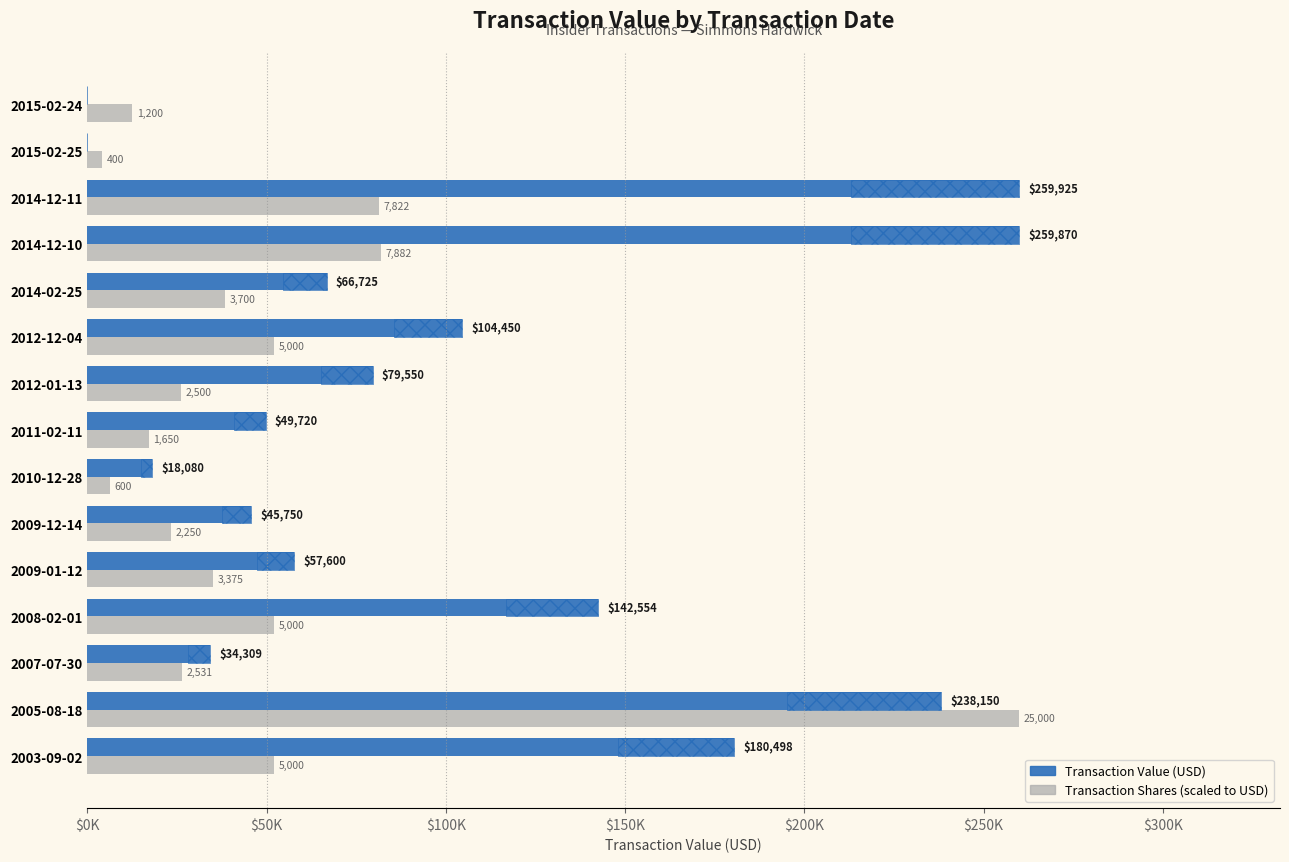

Which series has the largest total across all categories?

Transaction Value (USD)